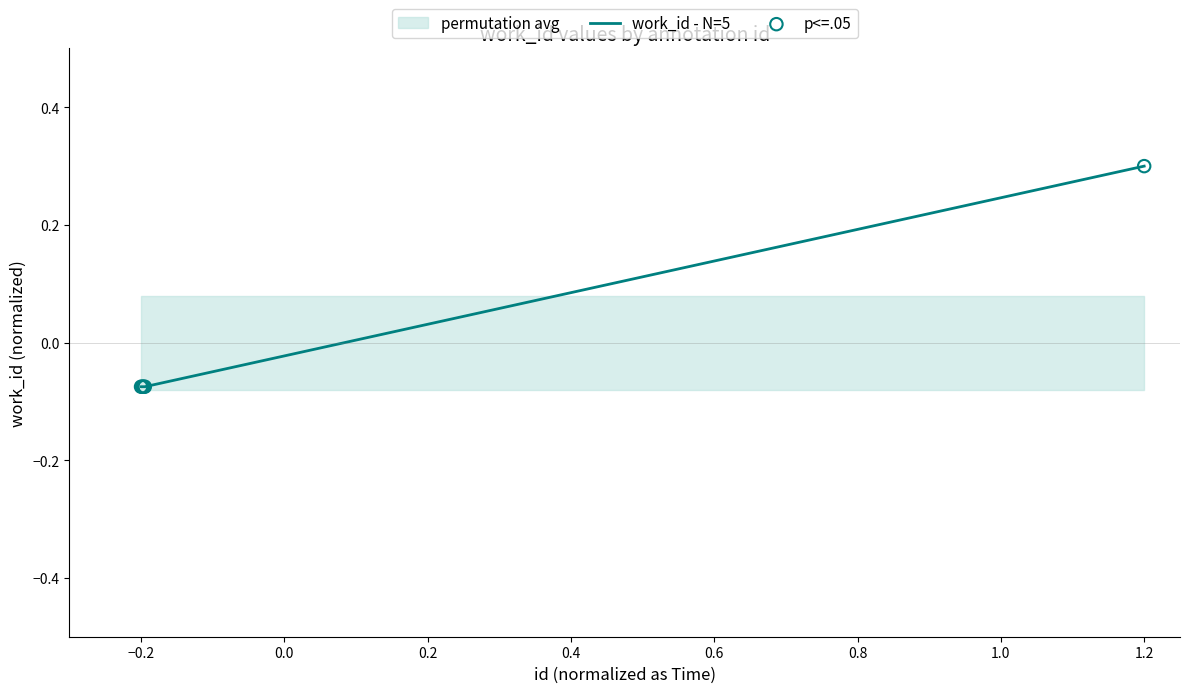

At how many categories does at least one series exceed 0?

1